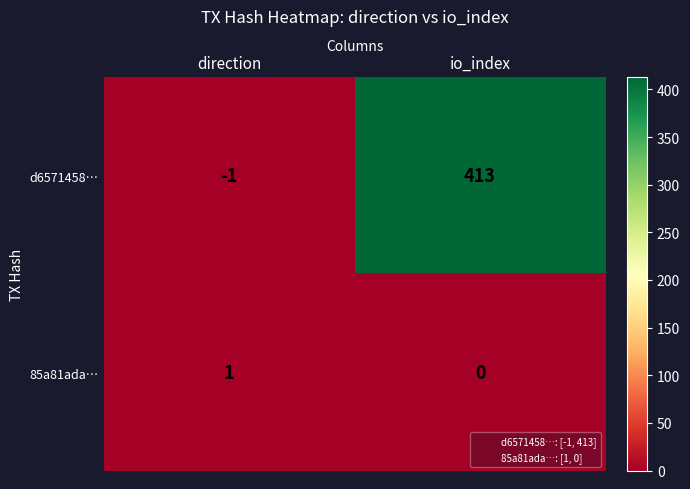

The value of 85a81ada… at io_index is 0. True or false?

True